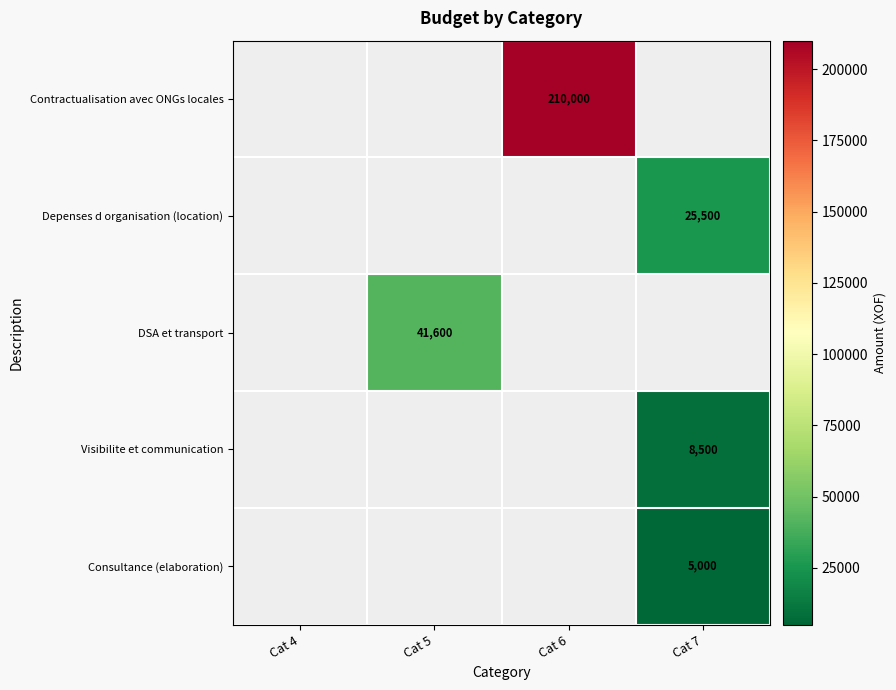

The value of Visibilite et communication at Cat 7 is 11684. True or false?

False